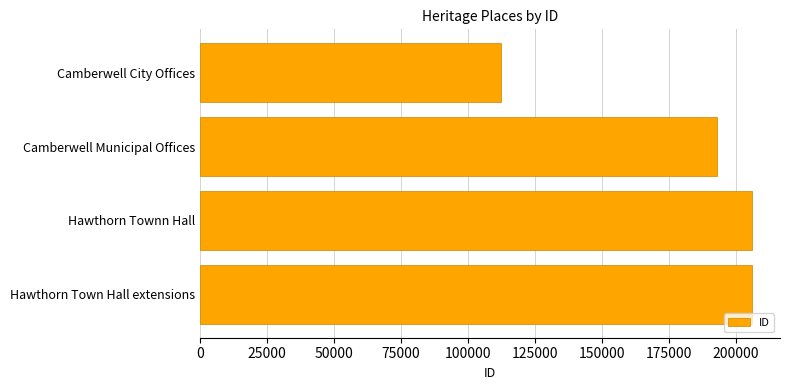

What is the greatest value displayed?

206042